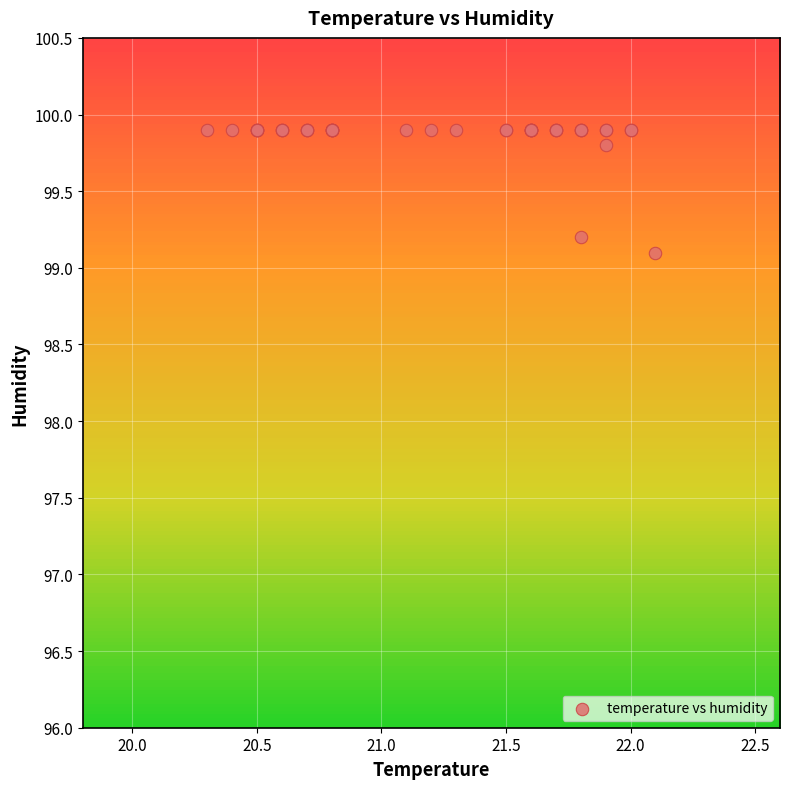

What Y value in the scatter plot is closest to 99?

99.1